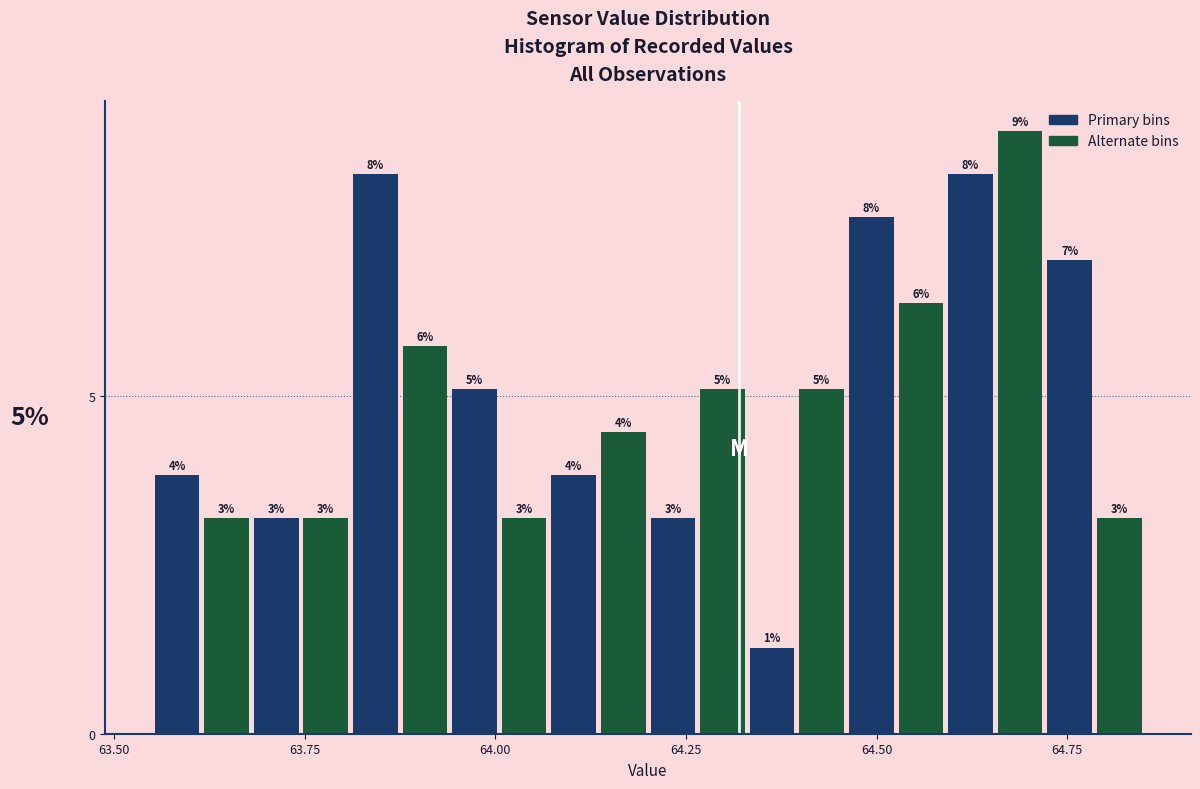

Around what value on the x-axis is the tallest bar? Give the approximate position of its centre, as read against the axis.

64.70